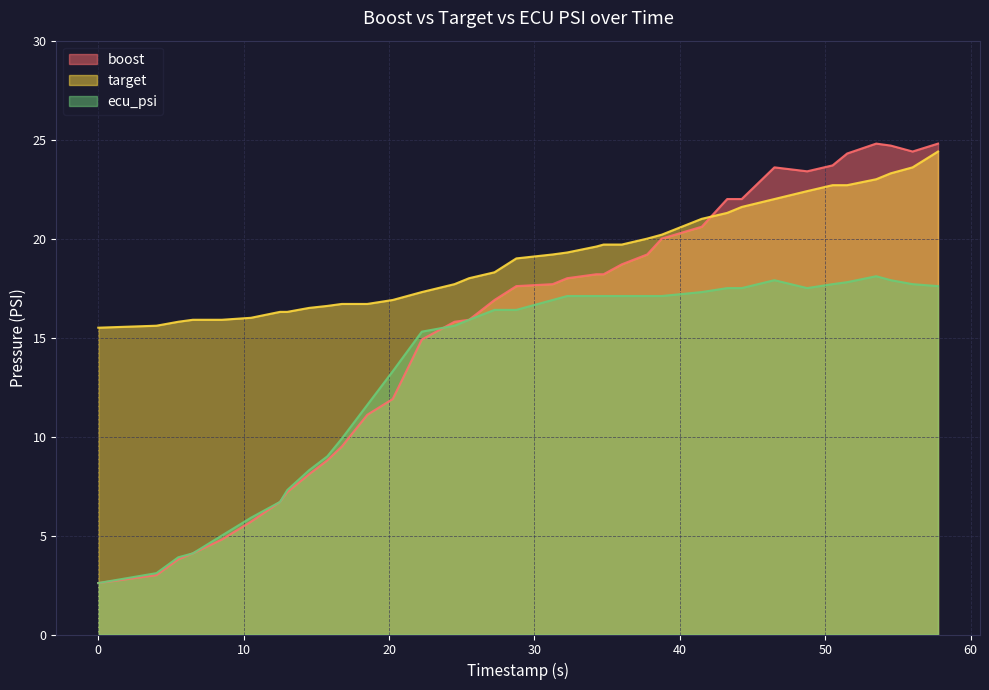

Reading right to left, transcribe all the data shown in this chart.

boost: 24.8	24.4	24.7	24.8	24.3	23.7	23.4	23.6	22.0	22.0	20.6	20.0	19.2	18.7	18.2	18.2	18.0	17.7	17.6	16.9	15.9	15.8	14.9	11.9	11.1	9.5	8.8	8.1	7.2	6.7	5.7	4.8	4.1	3.8	3.0	2.6
target: 24.4	23.6	23.3	23.0	22.7	22.7	22.4	22.0	21.6	21.3	21.0	20.2	20.0	19.7	19.7	19.6	19.3	19.2	19.0	18.3	18.0	17.7	17.3	16.9	16.7	16.7	16.6	16.5	16.3	16.3	16.0	15.9	15.9	15.8	15.6	15.5
ecu_psi: 17.6	17.7	17.9	18.1	17.8	17.7	17.5	17.9	17.5	17.5	17.3	17.1	17.1	17.1	17.1	17.1	17.1	16.9	16.4	16.4	15.9	15.6	15.3	13.3	11.6	9.9	9.0	8.3	7.3	6.7	5.9	5.0	4.1	3.9	3.1	2.6